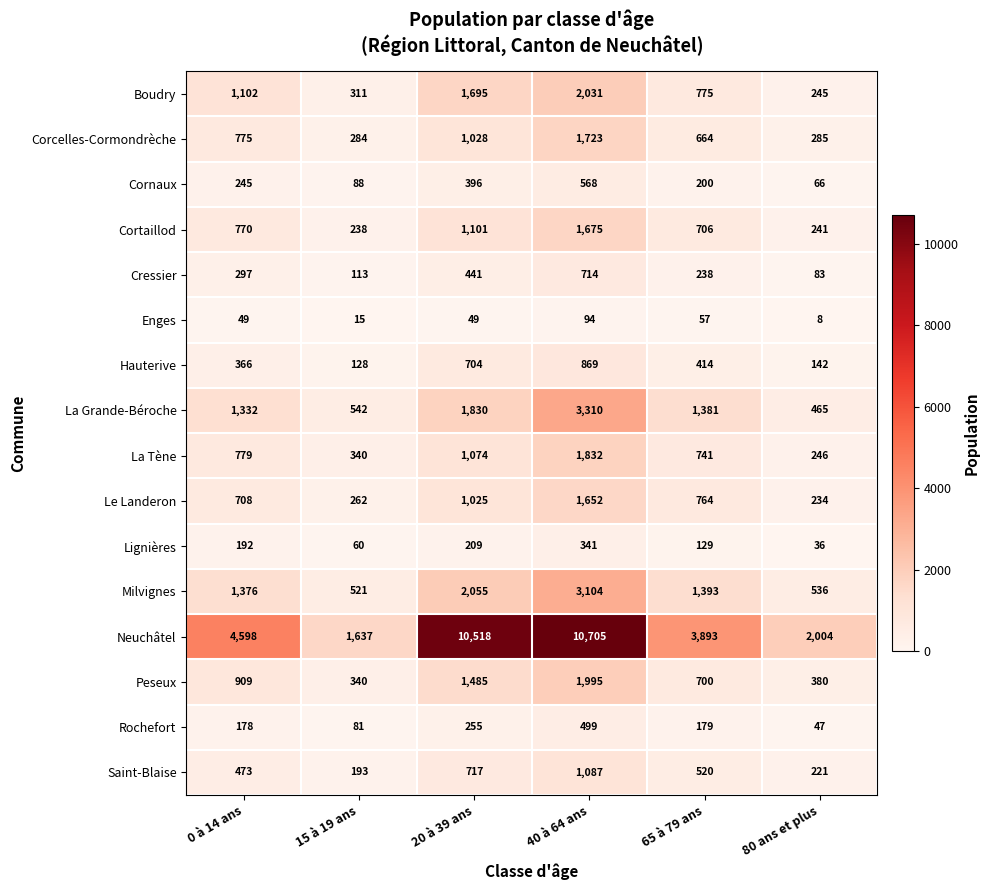

List the series in order of their peak value, highest first.

Neuchâtel, La Grande-Béroche, Milvignes, Boudry, Peseux, La Tène, Corcelles-Cormondrèche, Cortaillod, Le Landeron, Saint-Blaise, Hauterive, Cressier, Cornaux, Rochefort, Lignières, Enges